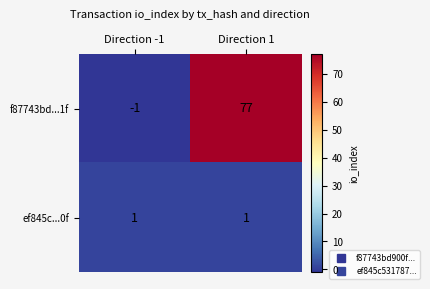

The ef845c...0f series shows 1 at Direction 1. True or false?

True